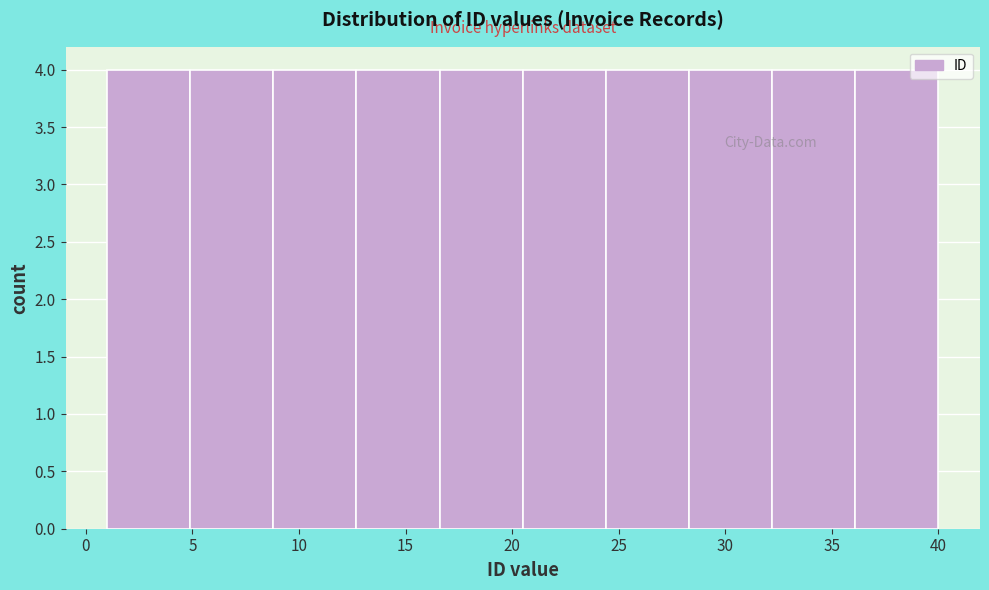

How tall is the bar that spans 24.4 to 28.3 on the x-axis? Neither the bar edges nor the heights are printed on the chart, so give them approximately, as read against the axes.

4